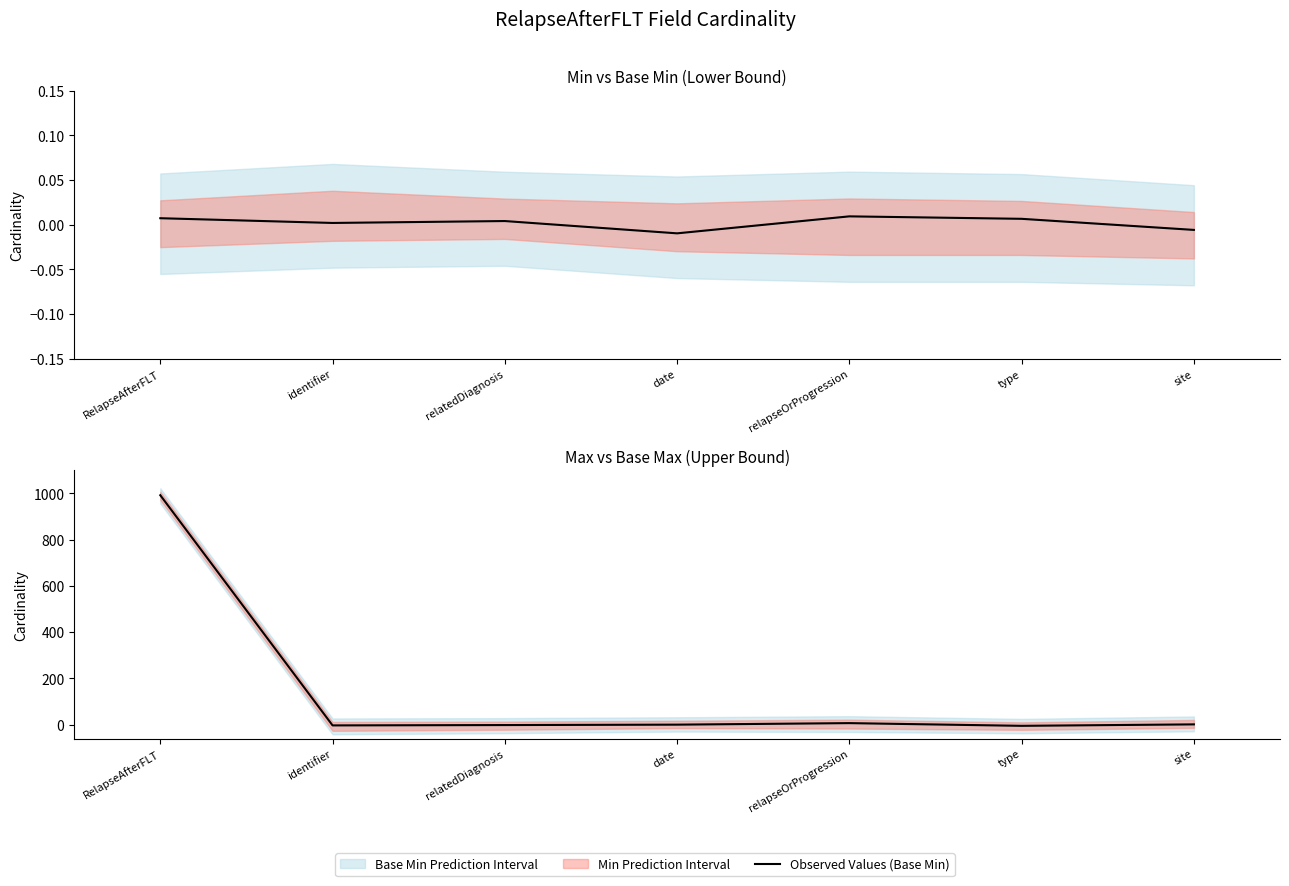

Reading right to left, transcribe all the data shown in this chart.

Observed Values (Base Min): site=-0.0	type=0.0	relapseOrProgression=0.0	date=-0.0	relatedDiagnosis=0.0	identifier=0.0	RelapseAfterFLT=0.0
Observed Values (Base Max): site=1.3	type=-5.0	relapseOrProgression=6.7	date=0.1	relatedDiagnosis=-1.7	identifier=-3.2	RelapseAfterFLT=991.8